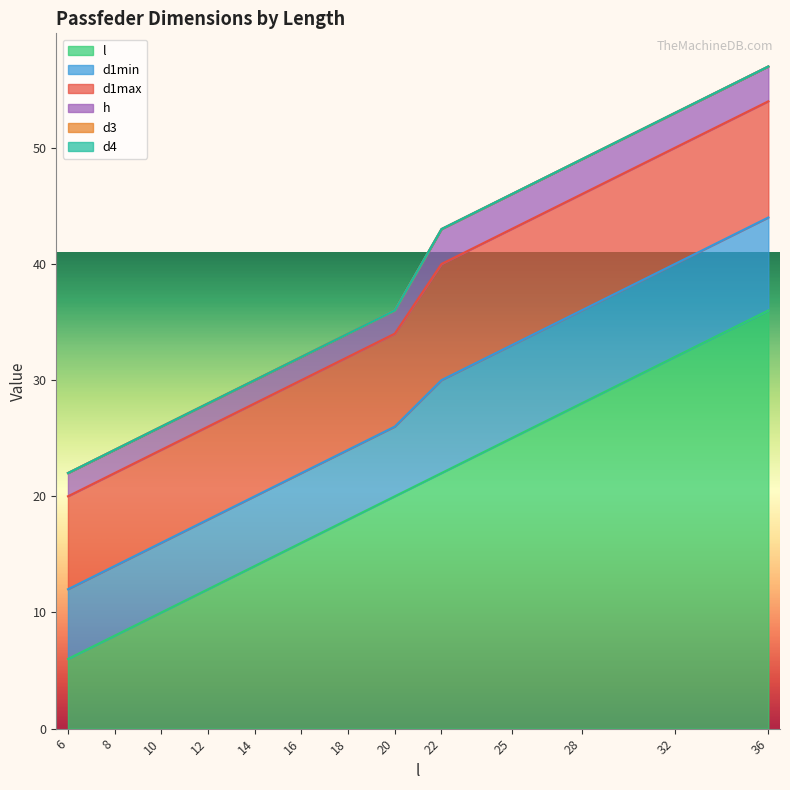

Reading right to left, extract all data points from this chart.

l: 36	32	28	25	22	20	18	16	14	12	10	8	6
d1min: 8	8	8	8	8	6	6	6	6	6	6	6	6
d1max: 10	10	10	10	10	8	8	8	8	8	8	8	8
h: 3	3	3	3	3	2	2	2	2	2	2	2	2
d3: 0	0	0	0	0	0	0	0	0	0	0	0	0
d4: 0	0	0	0	0	0	0	0	0	0	0	0	0